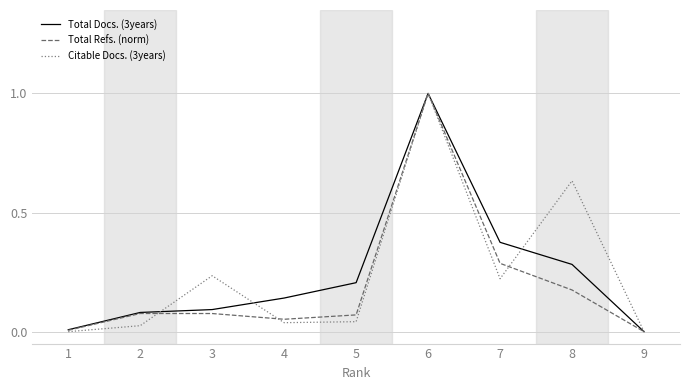

The value of Citable Docs. (3years) at 8 is 0.9. True or false?

False